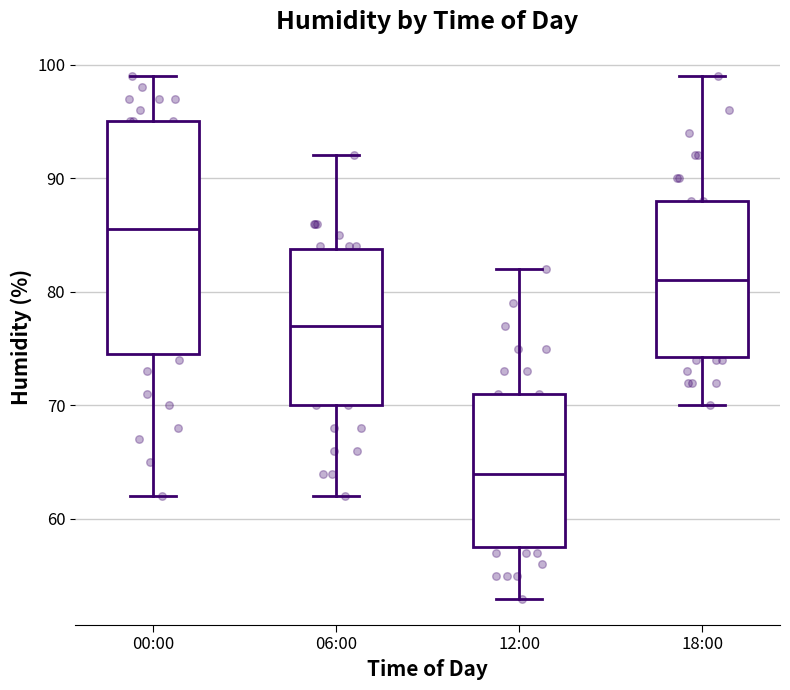

Which box's median line is the lowest?

12:00